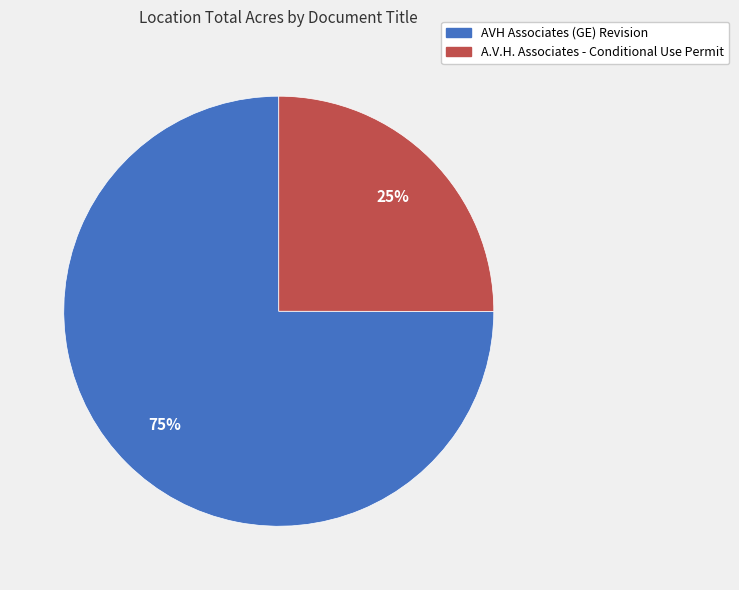

The A.V.H. Associates - Conditional Use Permit slice represents 39% of the pie. True or false?

False